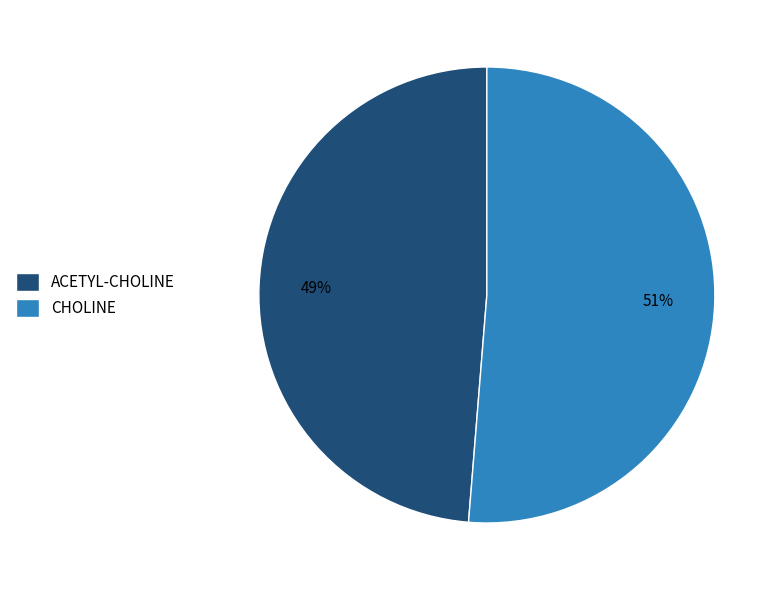

How many segments does this pie chart have?

2